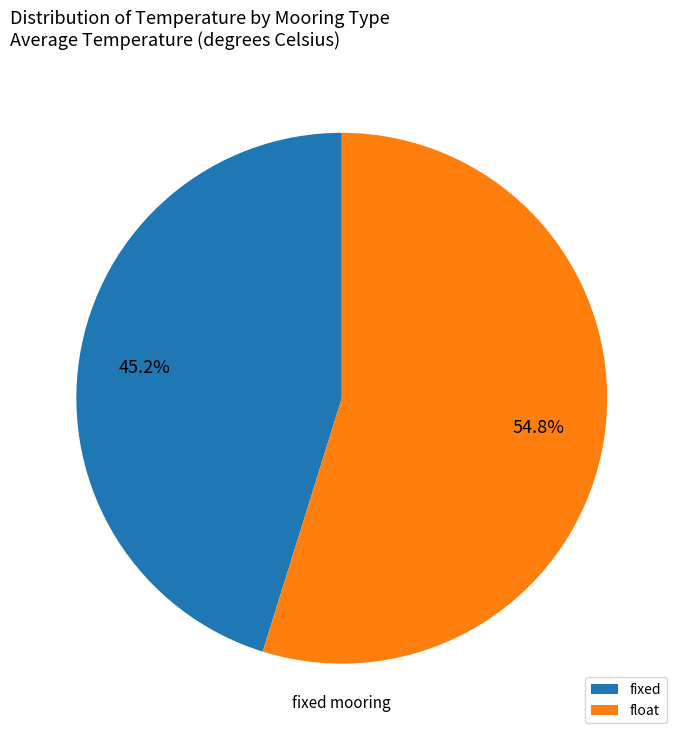

How many slices are in this pie chart?

2